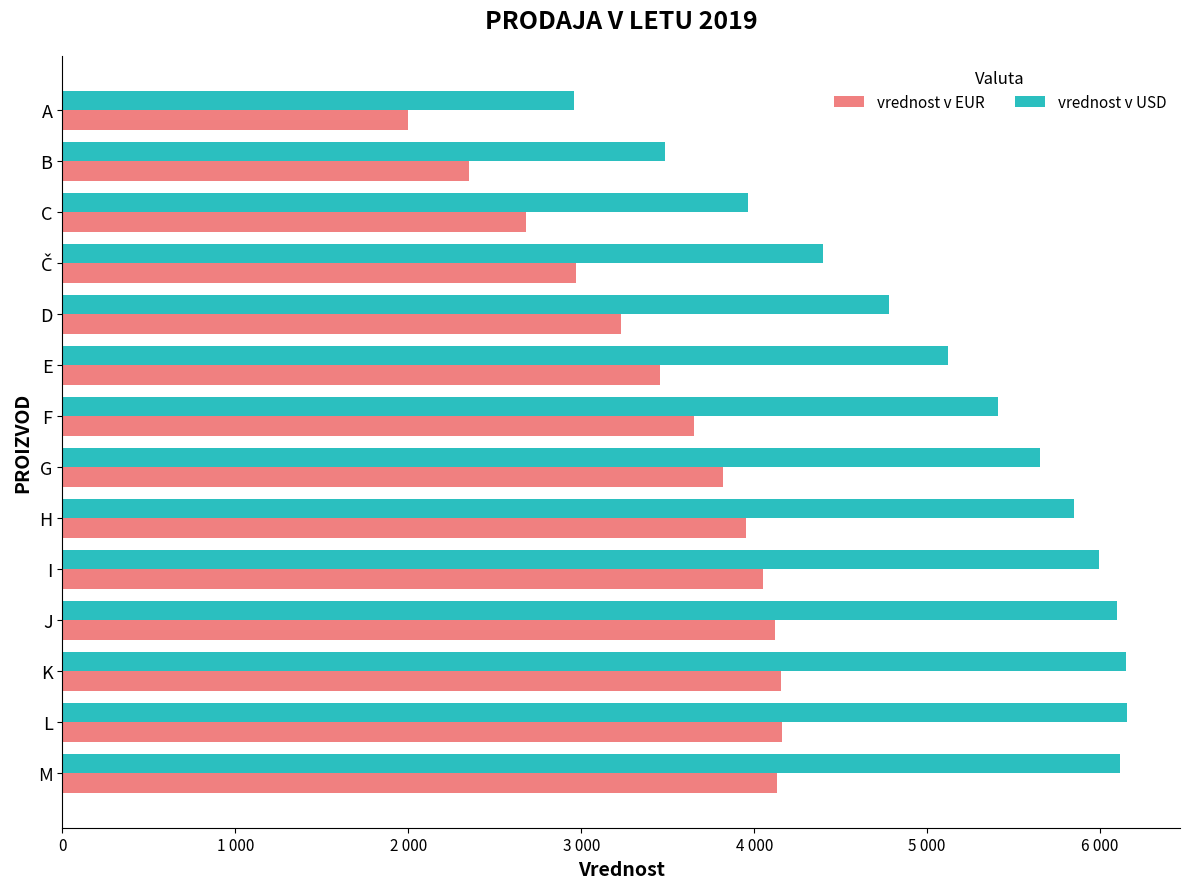

Reading right to left, what are all the values shown in this chart?

vrednost v EUR: 4130.0	4158.0	4154.0	4118.0	4050.0	3950.0	3818.0	3654.0	3458.0	3230.0	2970.0	2678.0	2354.0	1998.0
vrednost v USD: 6112.4	6153.8	6147.9	6094.6	5994.0	5846.0	5650.6	5407.9	5117.8	4780.4	4395.6	3963.4	3483.9	2957.0